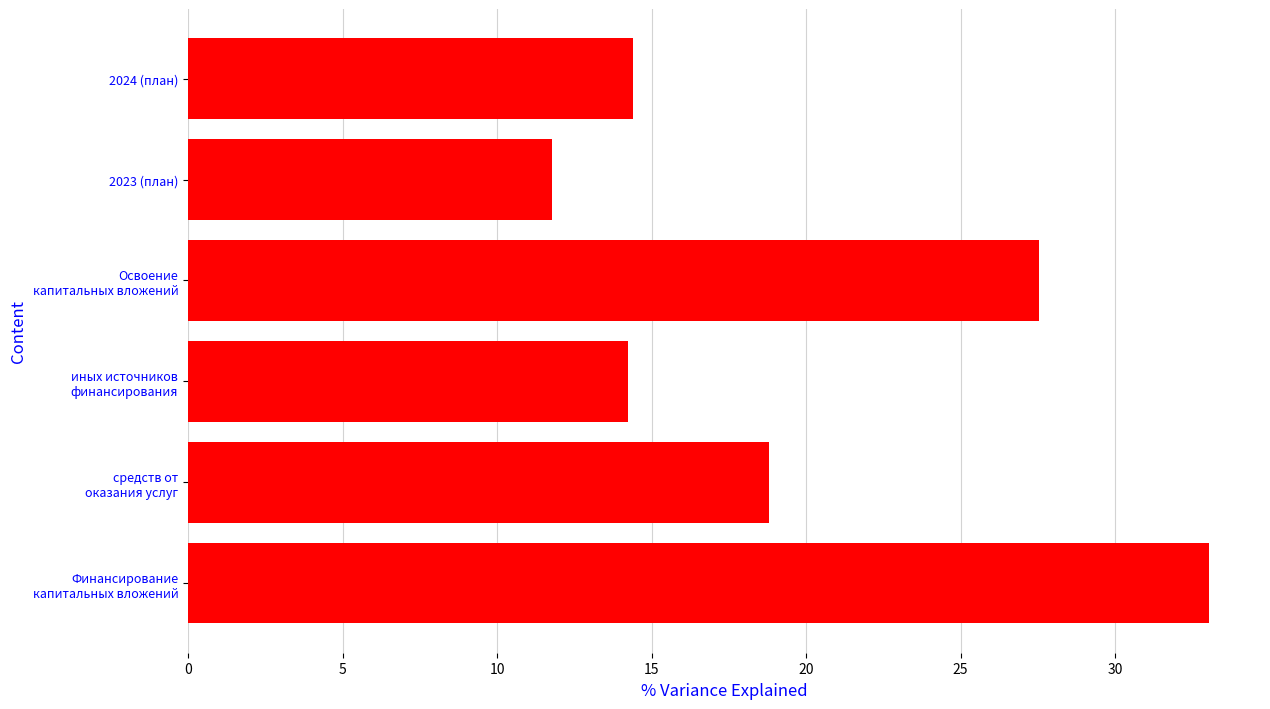

What is the change in value from 2023 (план) to 2024 (план)?

+2.6